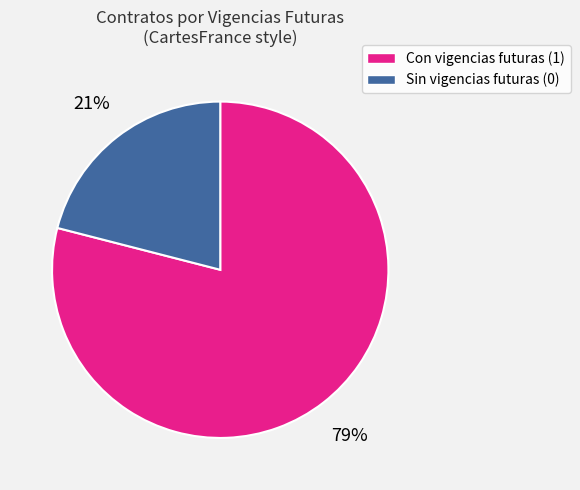

To the nearest percent, what is the average slice percentage?

50%